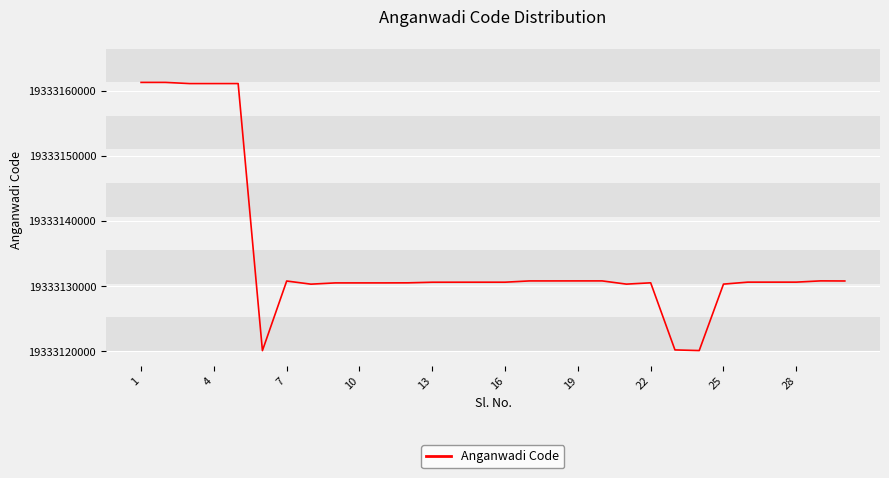

What is the difference between the second highest and second lowest values?

41181